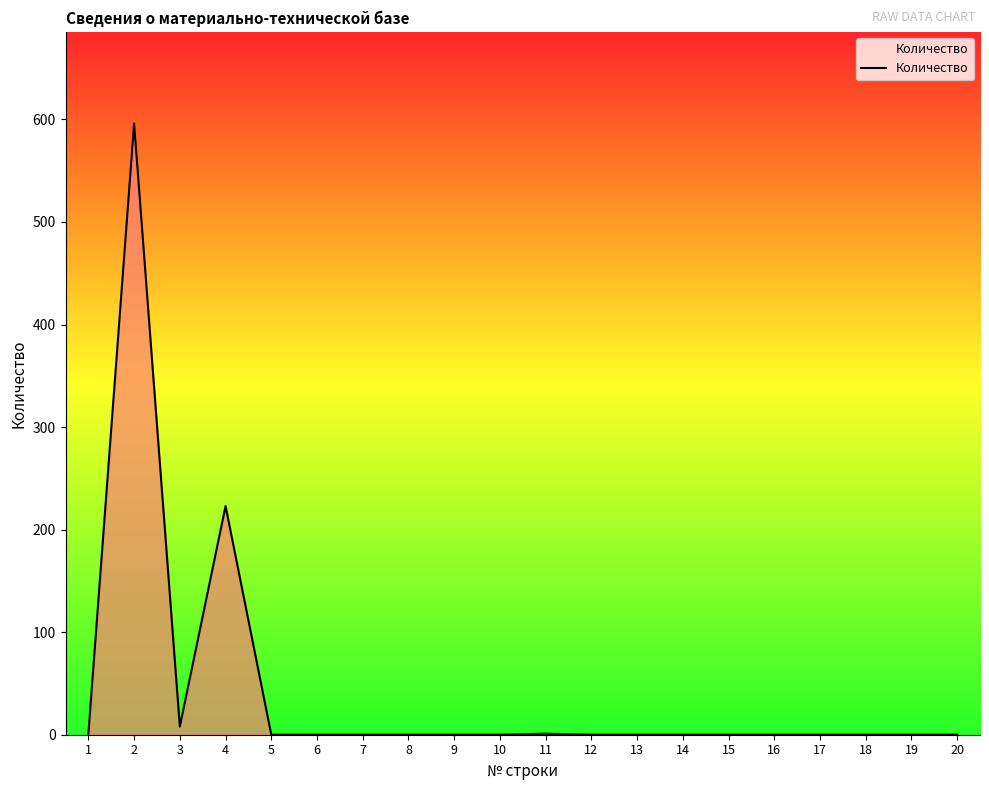

Read the value at 4, to the nearest 50.

200